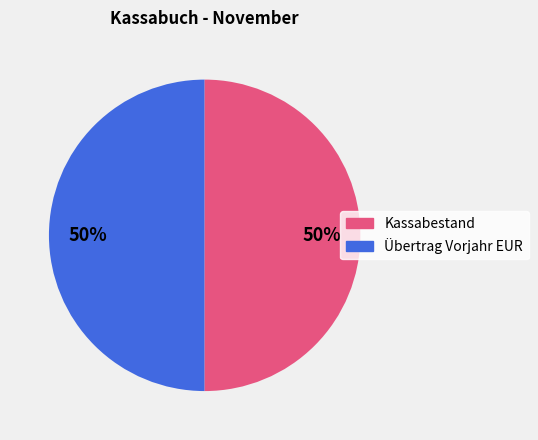

To the nearest percent, what is the average slice percentage?

50%